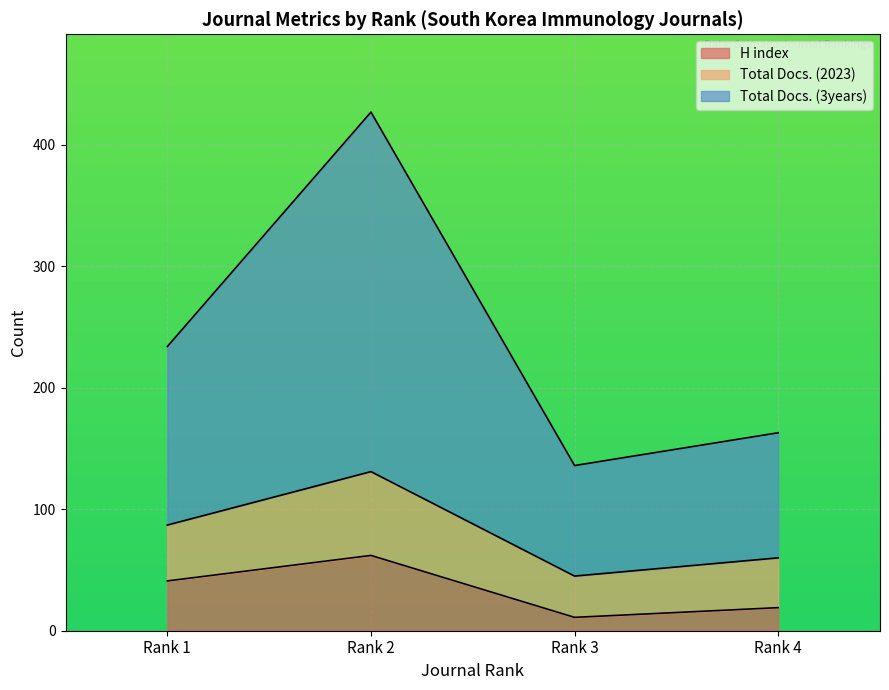

How many interior local valleys does the Total Docs. (2023) series have?

1